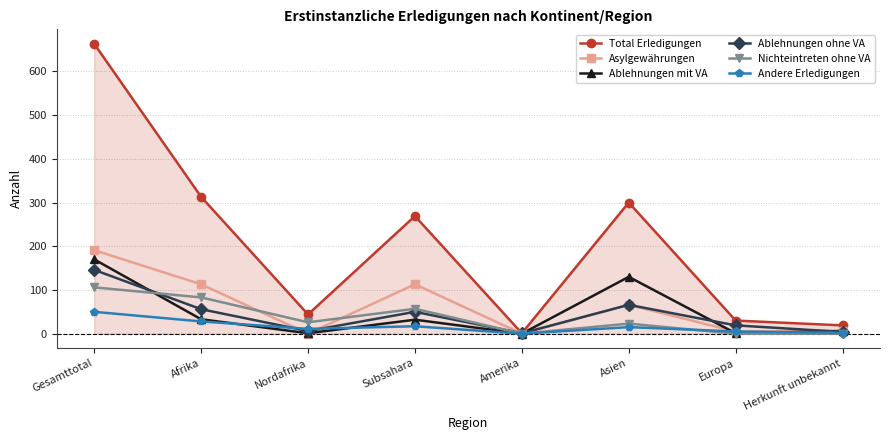

Which label corresponds to the largest value in the chart?

Gesamttotal